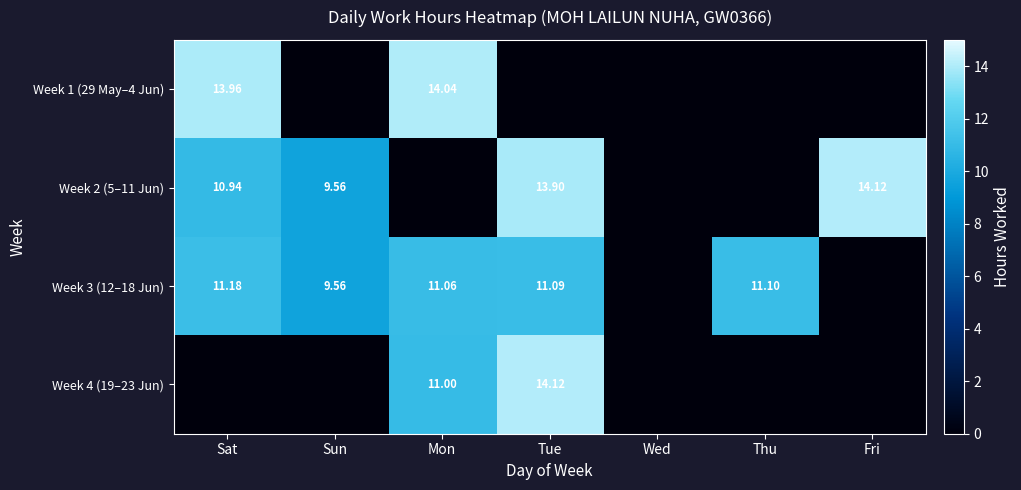

The value of Week 1 (29 May–4 Jun) at Sun is 0.0. True or false?

True